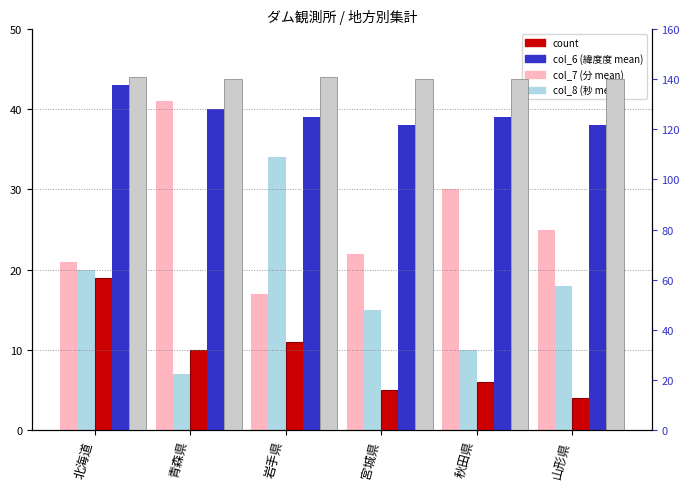

How many groups of bars are there?

6